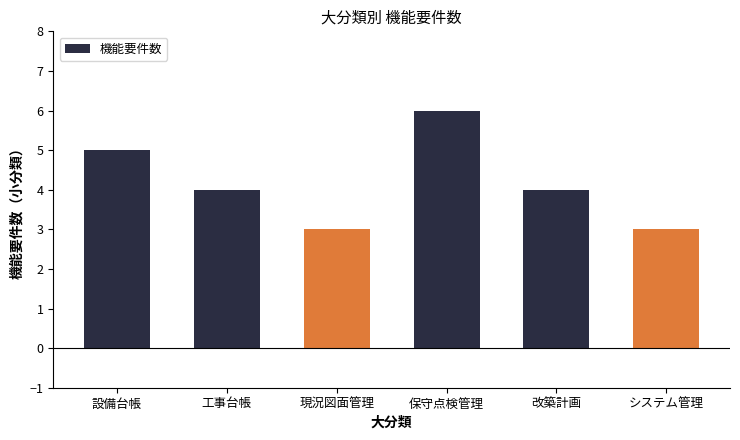

What is the sum of all values?

25